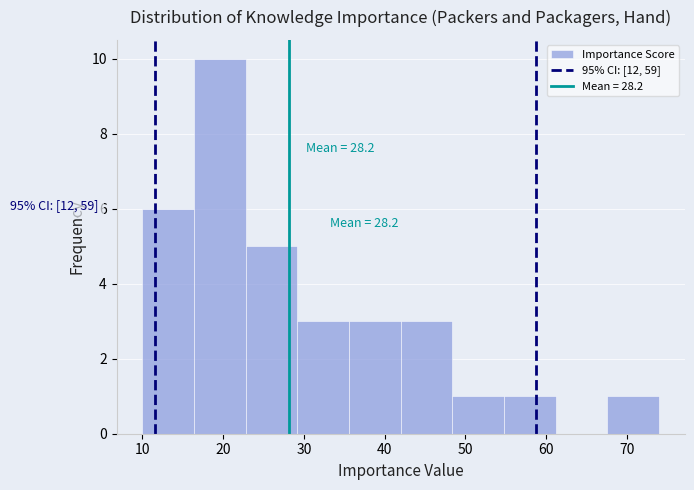

Over which range of the x-axis is the bar tallest?

16.4 to 22.8